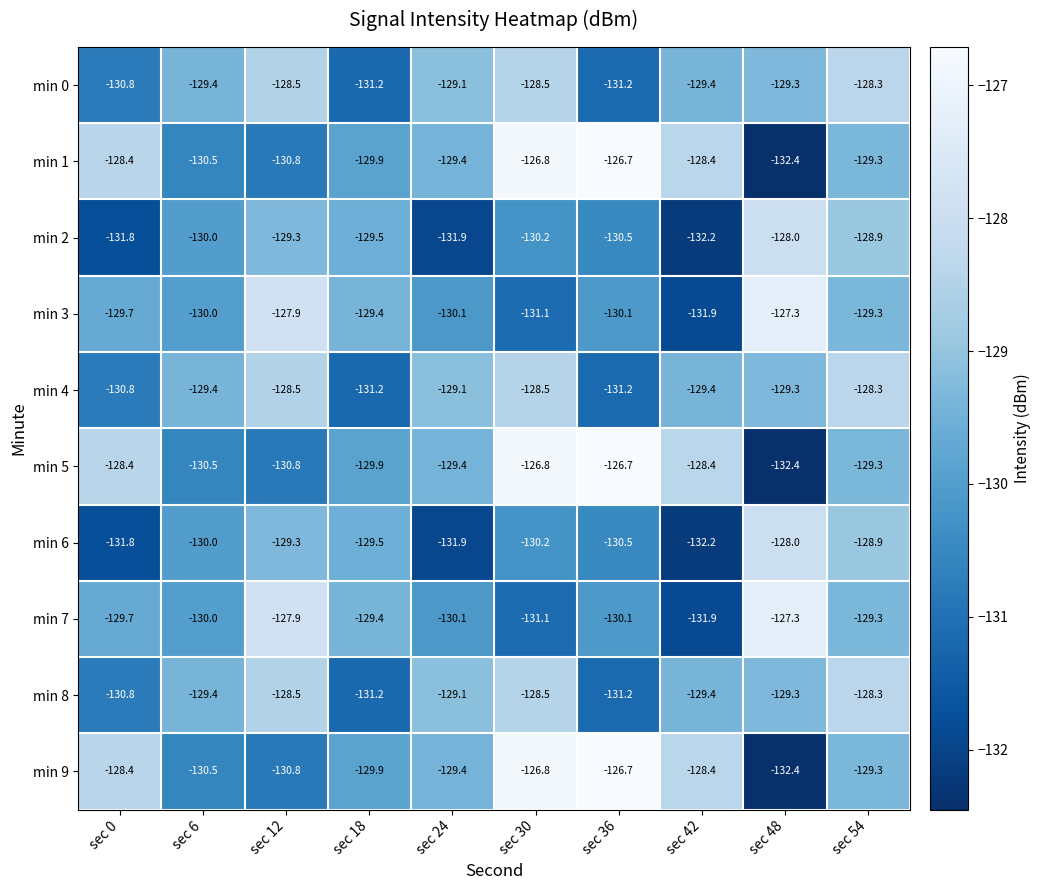

Where is min 3 nearest to the value -129?

sec 54